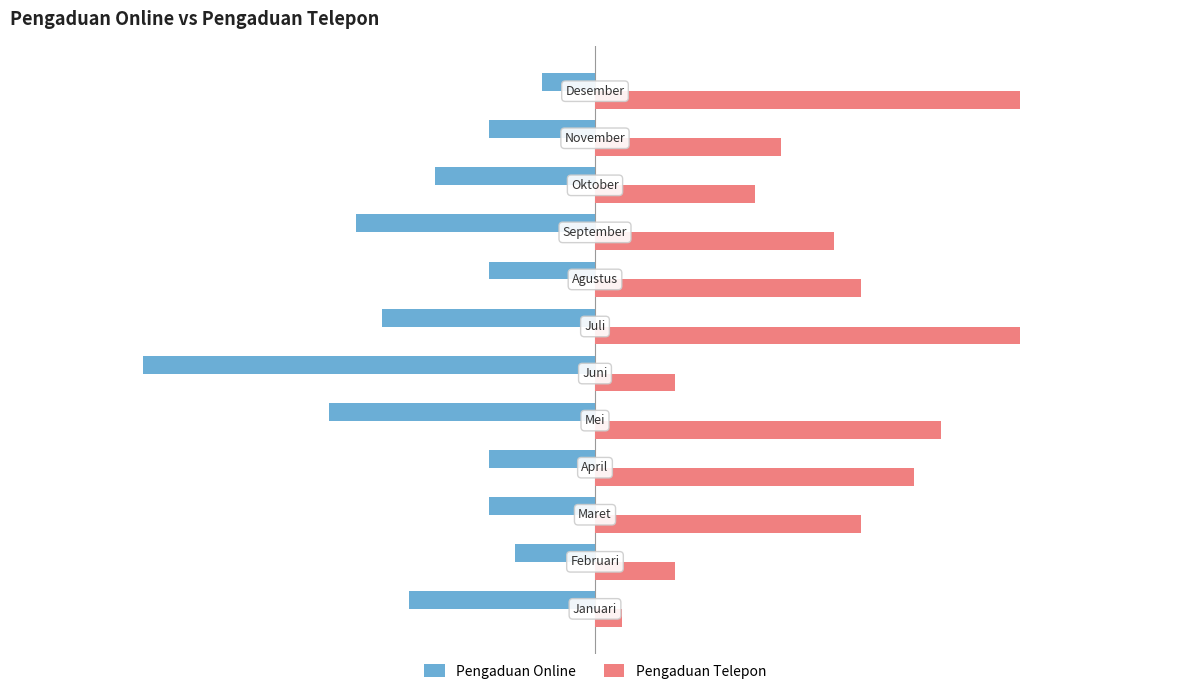

List the series in order of their overall mean, lowest first.

Pengaduan Online, Pengaduan Telepon